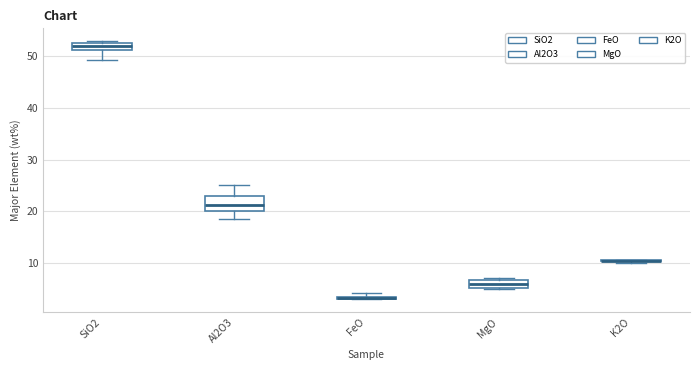

Where is the lower edge of the box for SiO2 on the y-axis? The values are not printed on the chart, so give them approximately, as read against the axis.

51